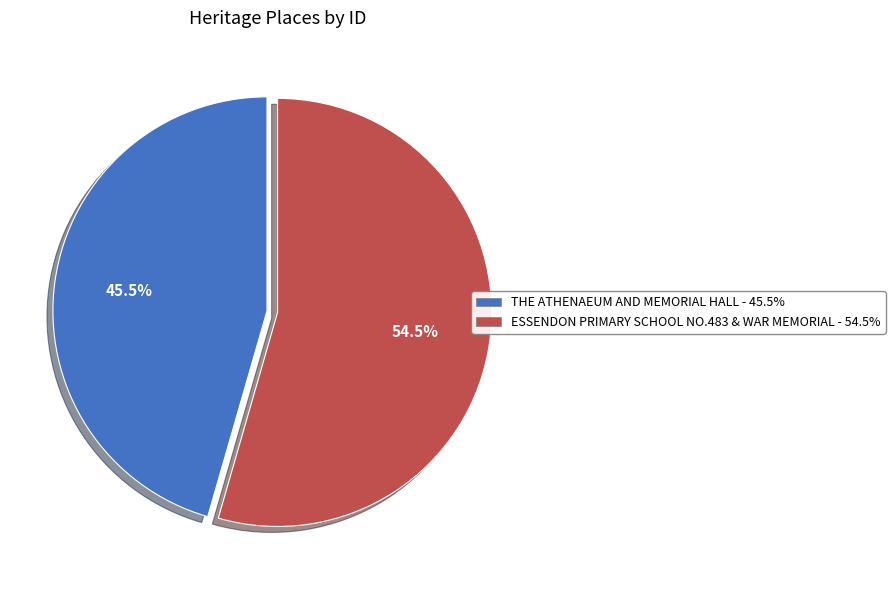

What is the total percentage of THE ATHENAEUM AND MEMORIAL HALL and ESSENDON PRIMARY SCHOOL NO.483 & WAR MEMORIAL?

100.0%